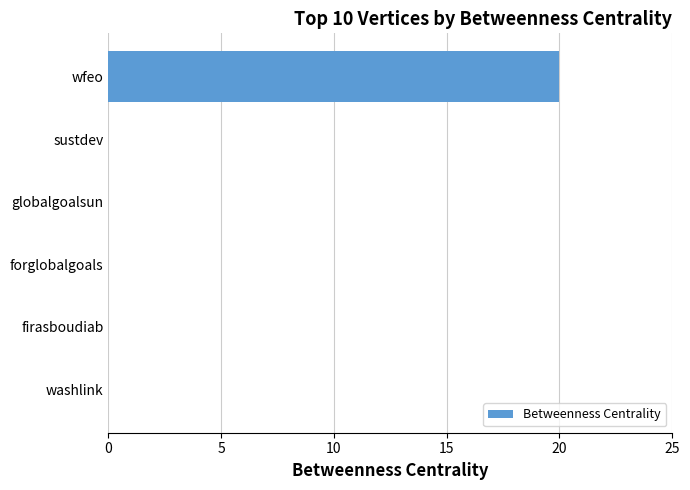

Reading bottom to top, extract all data points from this chart.

washlink=0	firasboudiab=0	forglobalgoals=0	globalgoalsun=0	sustdev=0	wfeo=20